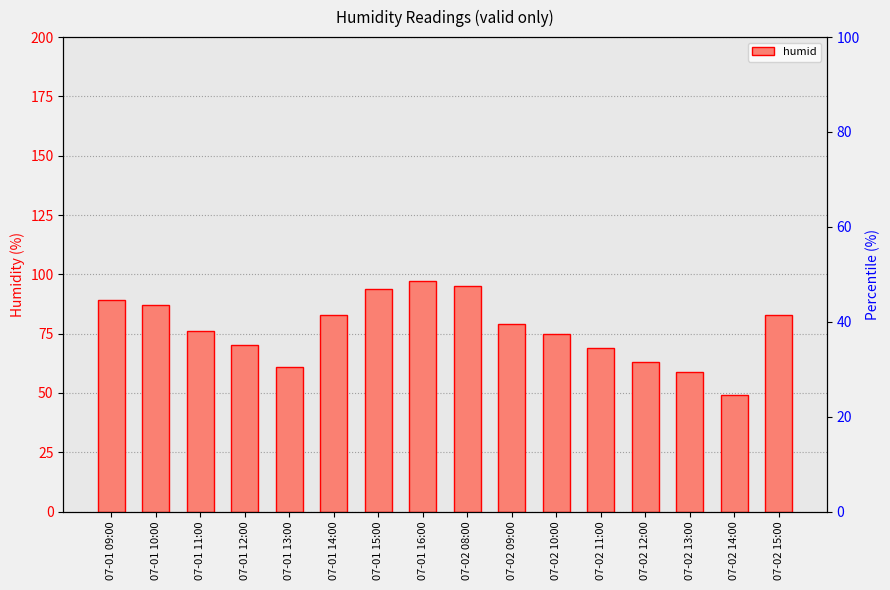

How many data points are above 79?

7